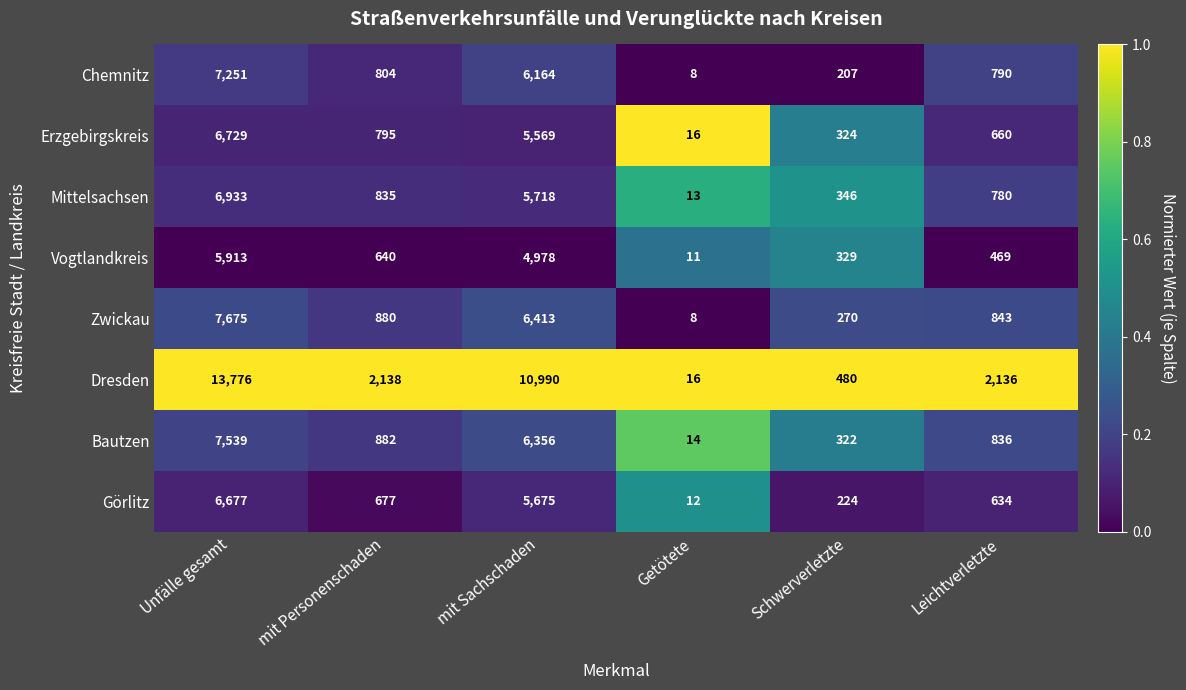

Which series has the largest total across all categories?

Dresden